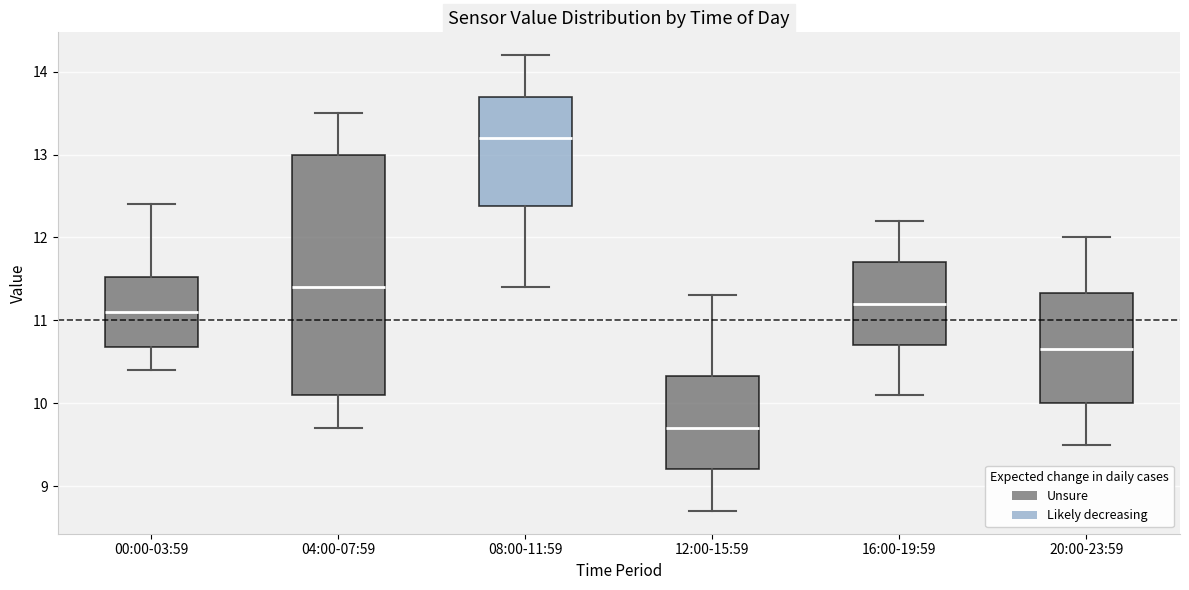

Reading left to right, transcribe this box plot: for each box, give where its median line is, the range the box spans, and where its two whiskers end, as read against the y-axis. The values are not printed on the chart, so give them approximately, as read against the axis.

00:00-03:59: median 11.1, box 10.7 to 11.5, whiskers 10.4 to 12.4
04:00-07:59: median 11.4, box 10.1 to 13.0, whiskers 9.7 to 13.5
08:00-11:59: median 13.2, box 12.4 to 13.7, whiskers 11.4 to 14.2
12:00-15:59: median 9.7, box 9.2 to 10.3, whiskers 8.7 to 11.3
16:00-19:59: median 11.2, box 10.7 to 11.7, whiskers 10.1 to 12.2
20:00-23:59: median 10.7, box 10.0 to 11.3, whiskers 9.5 to 12.0